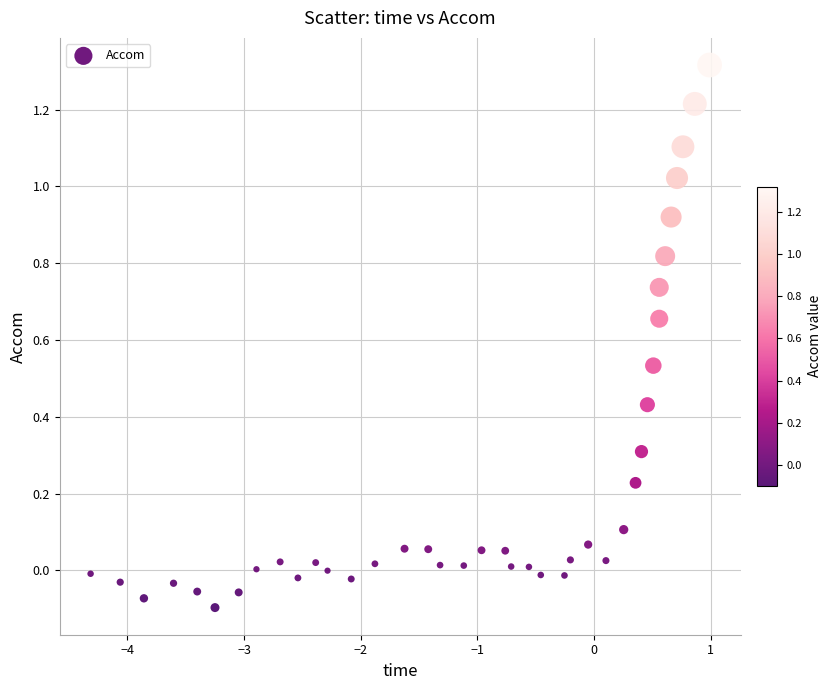

What is the range of Y values (max minus min)?

1.4